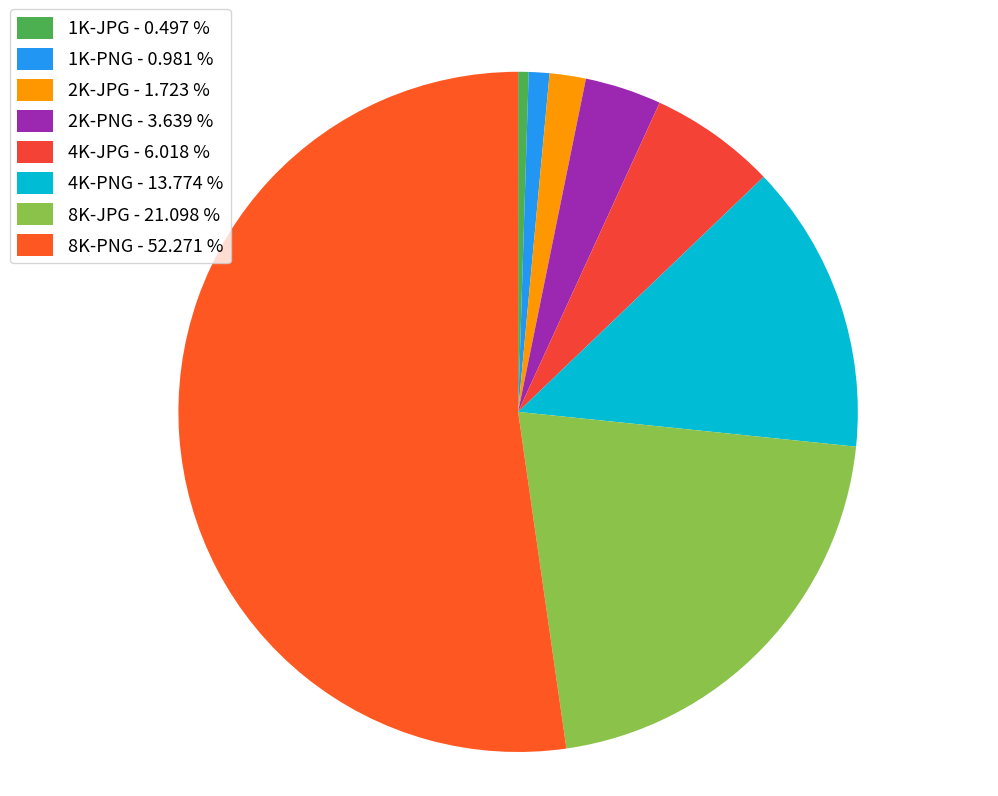

True or false: 1K-PNG accounts for 1% of the total.

True